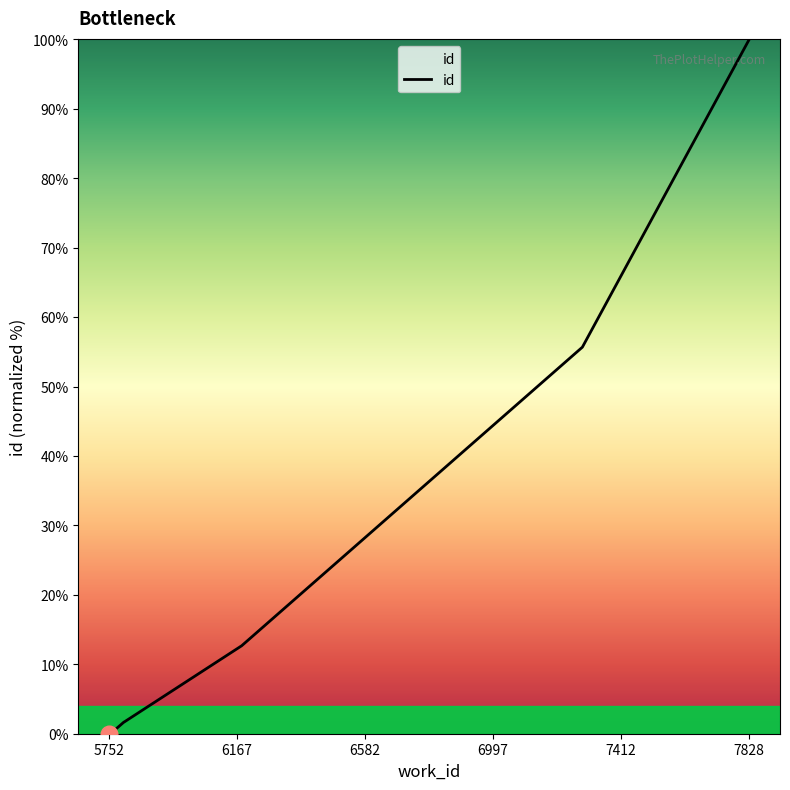

What is the label of the 4th point from the left?

6997